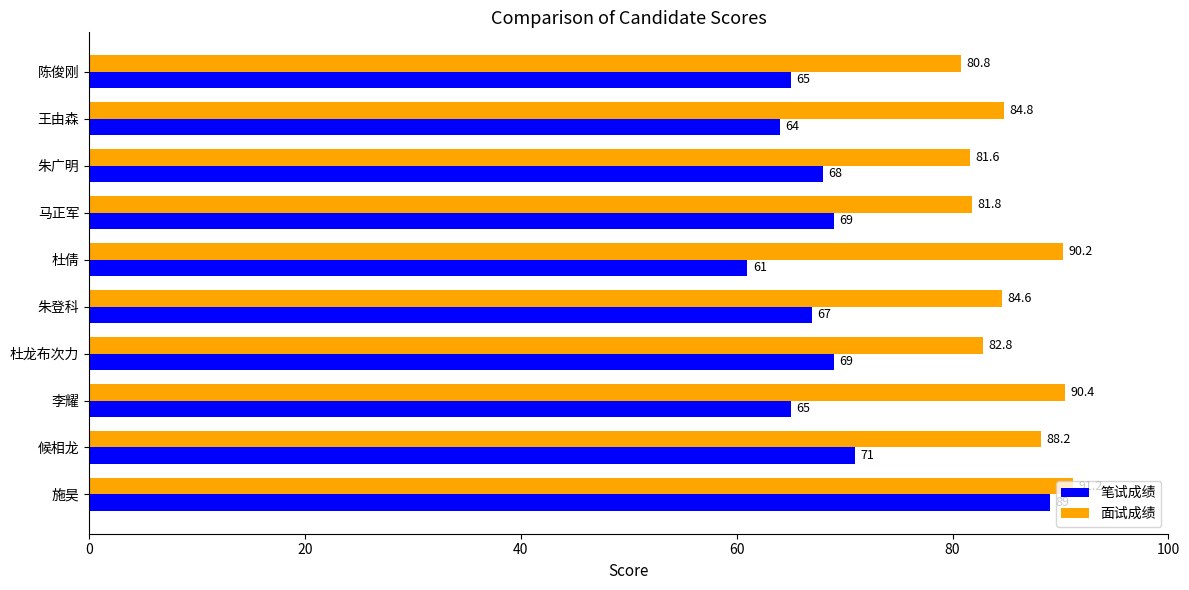

Which series has the largest total across all categories?

面试成绩